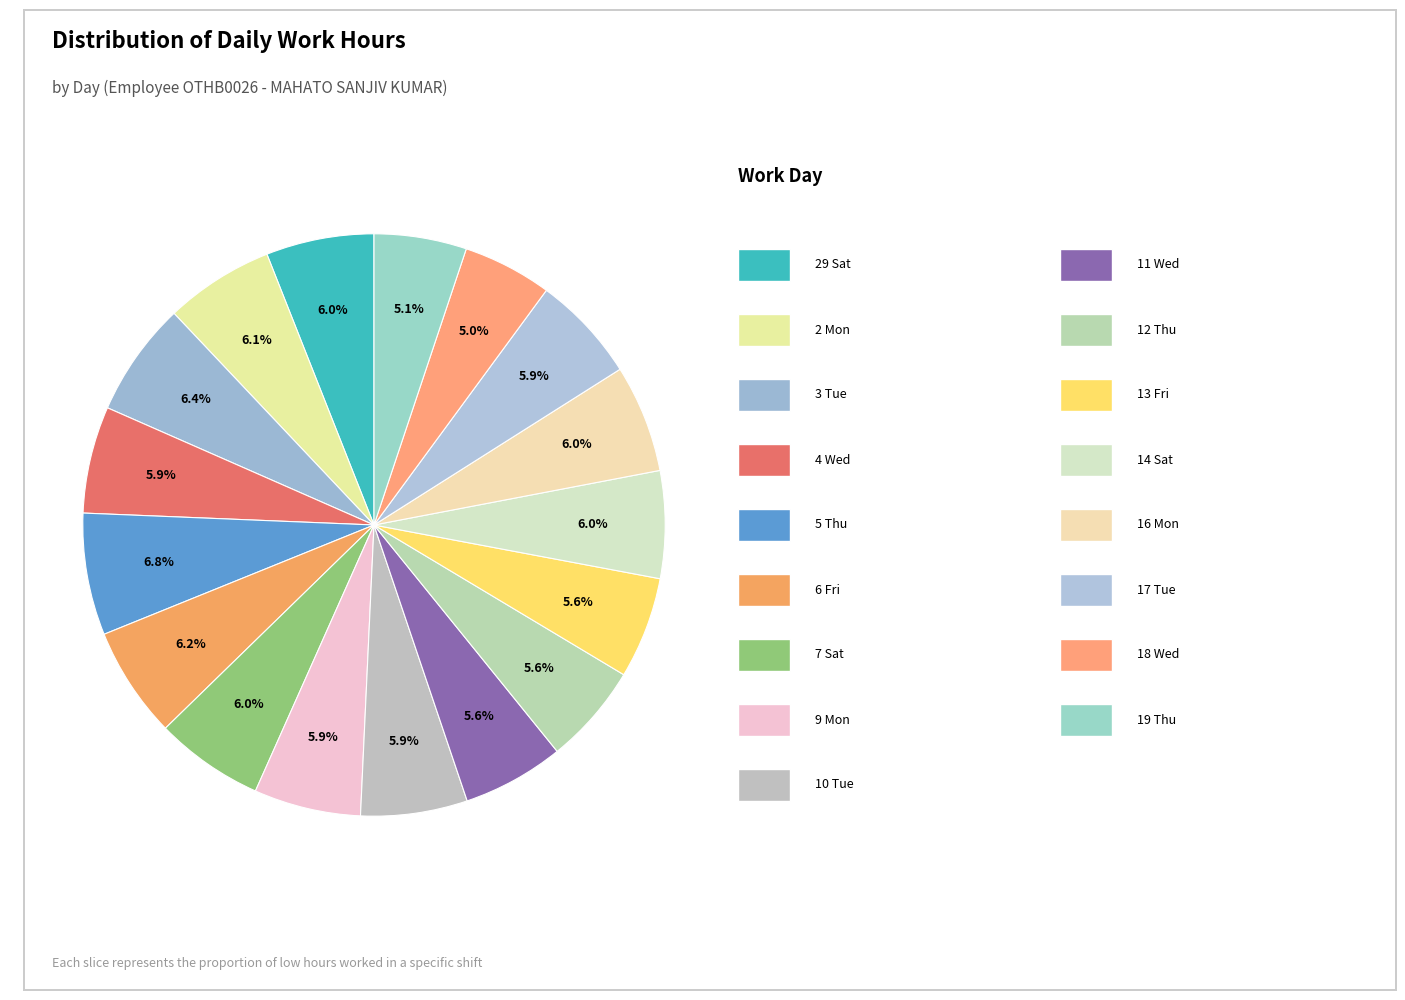

How many segments does this pie chart have?

17